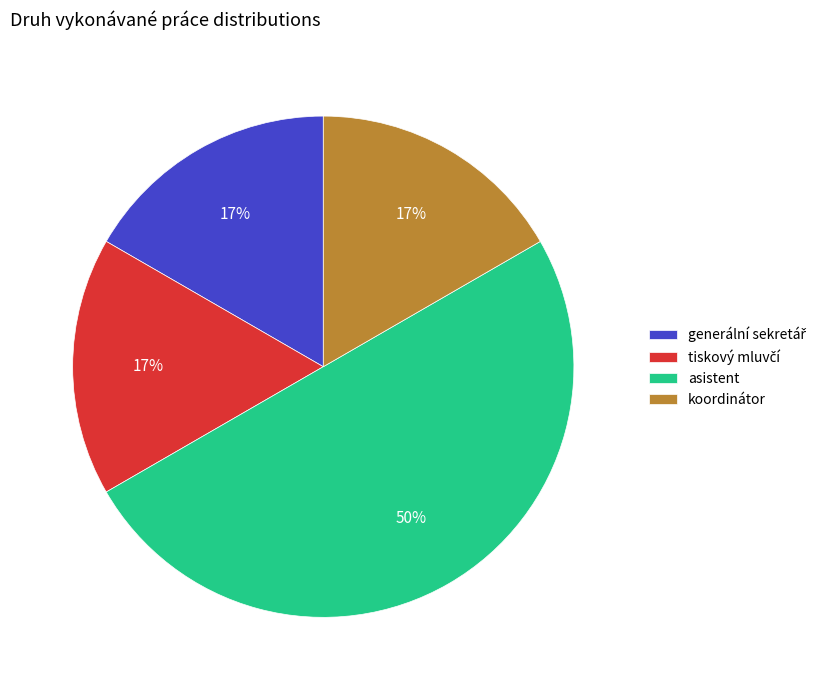

To the nearest percent, what is the average slice percentage?

25%